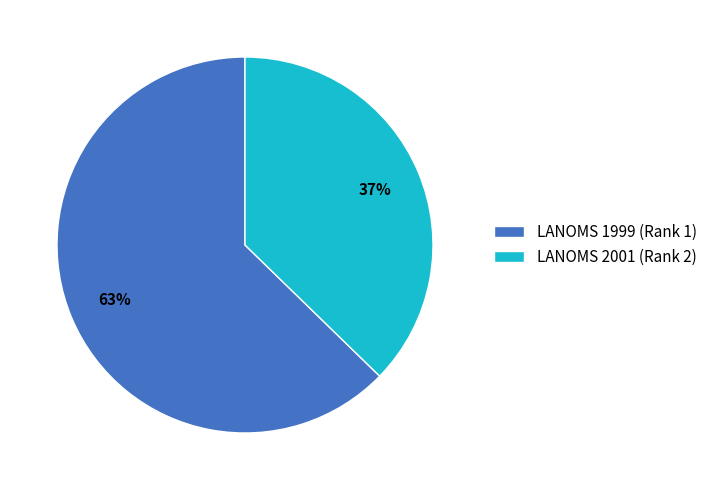

Do LANOMS 2001 (Rank 2) and LANOMS 1999 (Rank 1) together represent more than half of the pie?

Yes